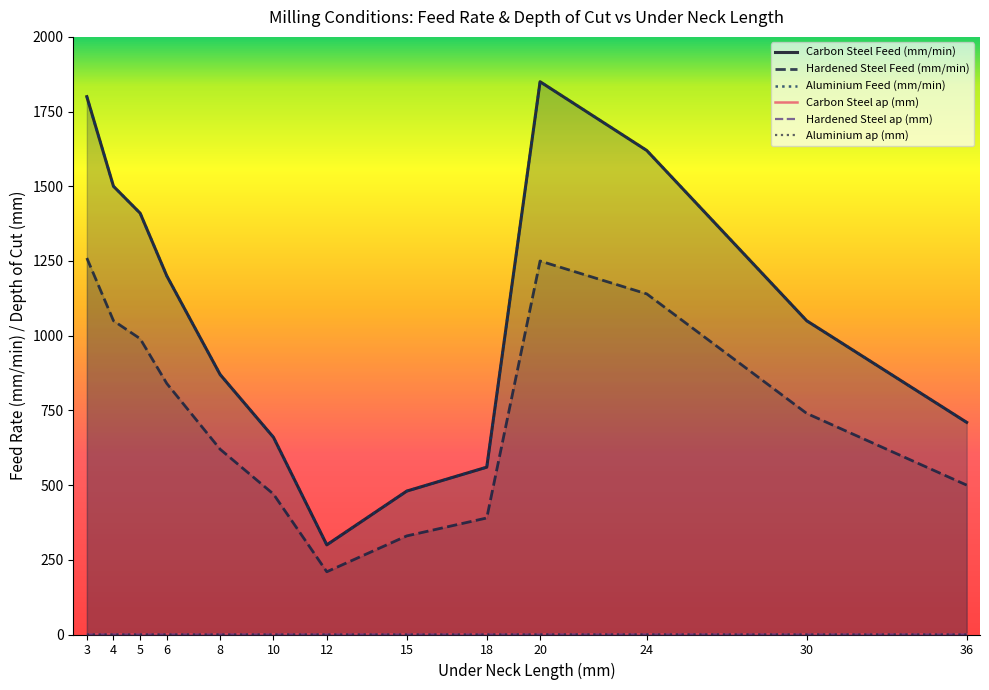

Is the value of Hardened Steel ap (mm) at 4 greater than the value of Carbon Steel ap (mm) at 6?

No